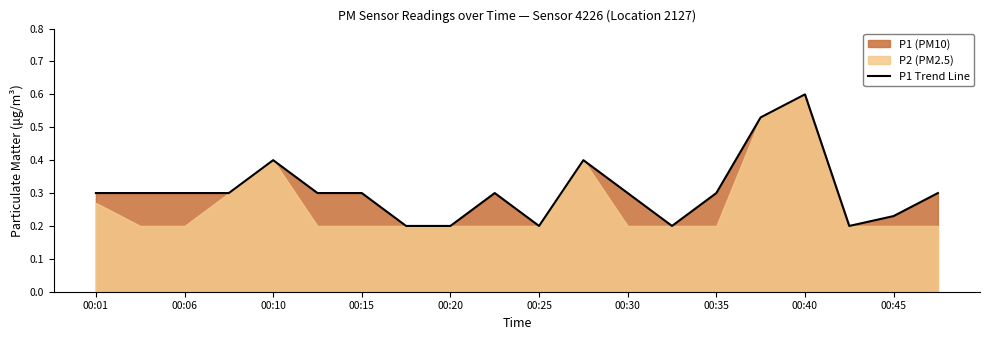

What is the average value?

0.3